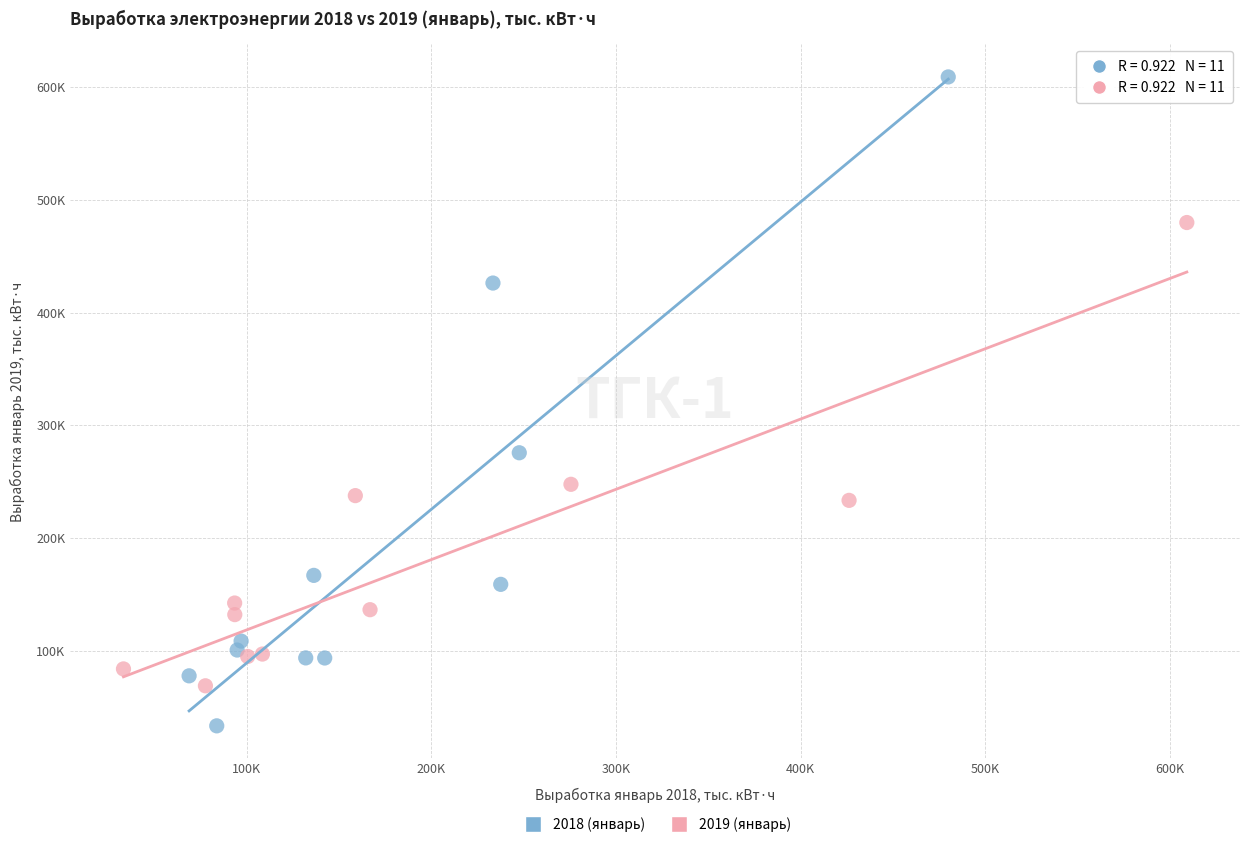

Which series contains the highest Y value?

2018 (январь)